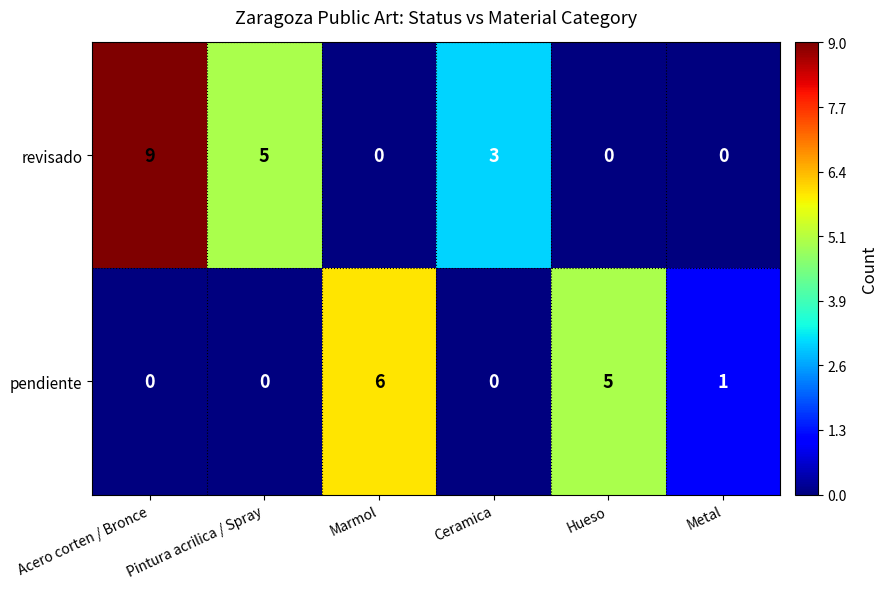

Which series changed the most between Hueso and Metal?

pendiente